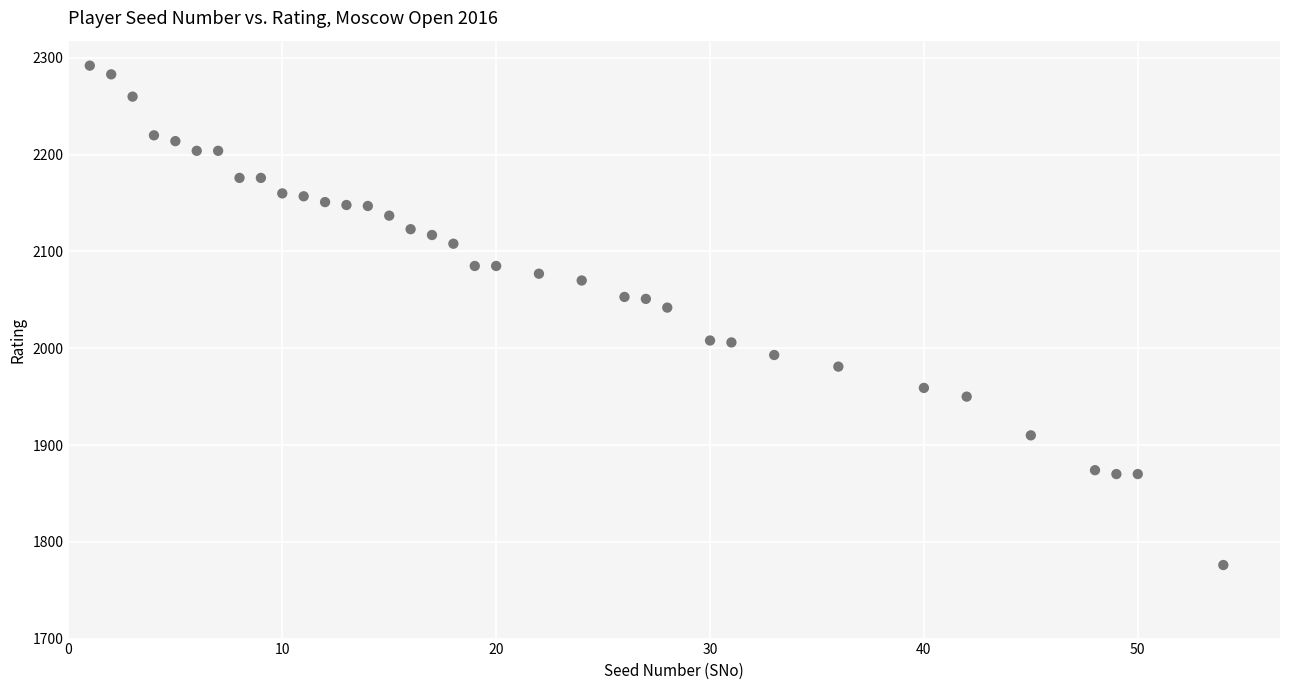

What is the range of Y values (max minus min)?

516